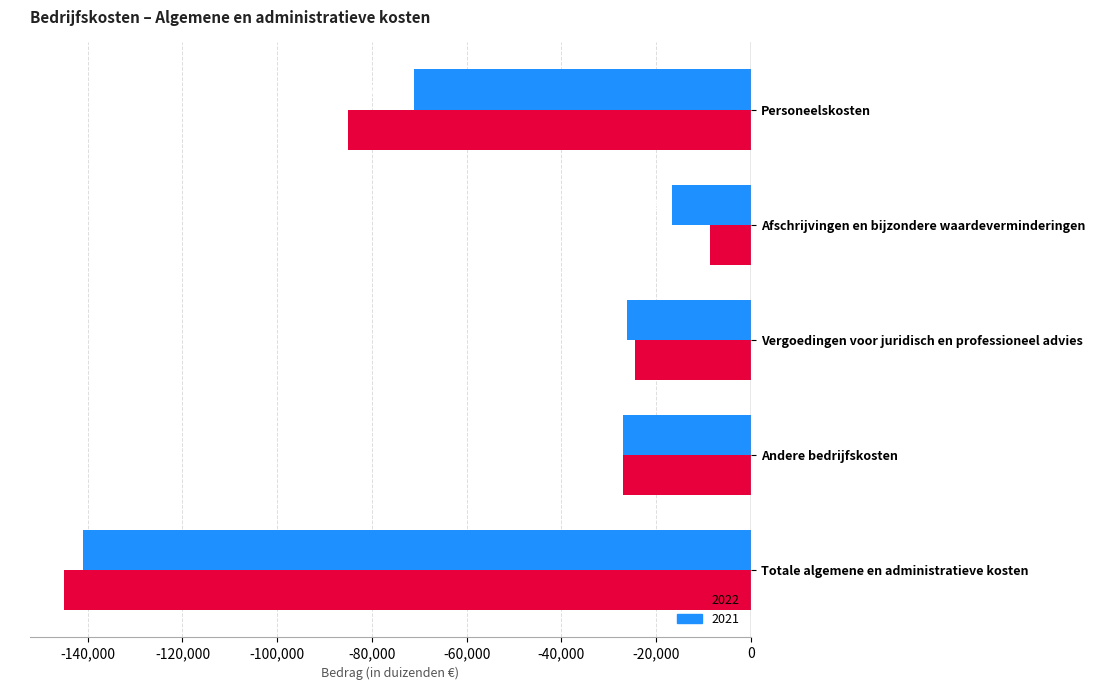

The value of 2021 at Personeelskosten is -23642. True or false?

False